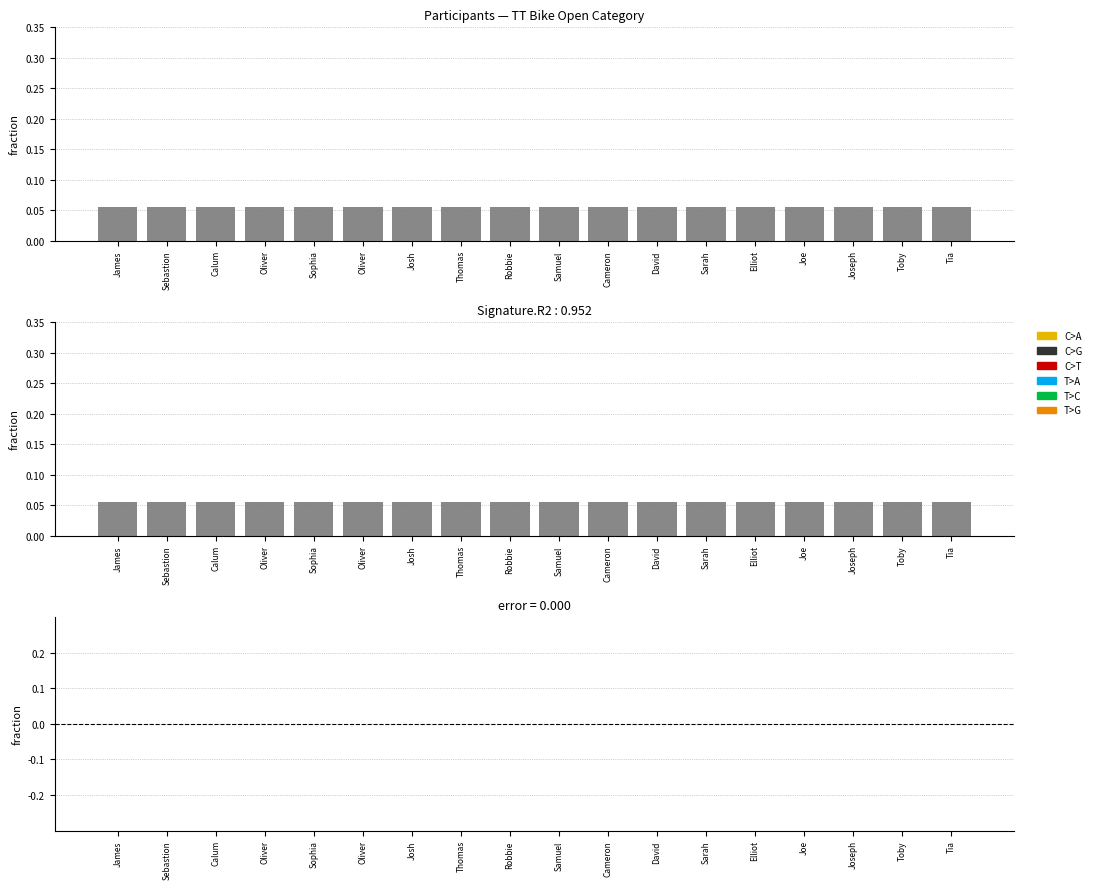

Is the value of C>G at Josh greater than the value of Open at Sebastion?

No